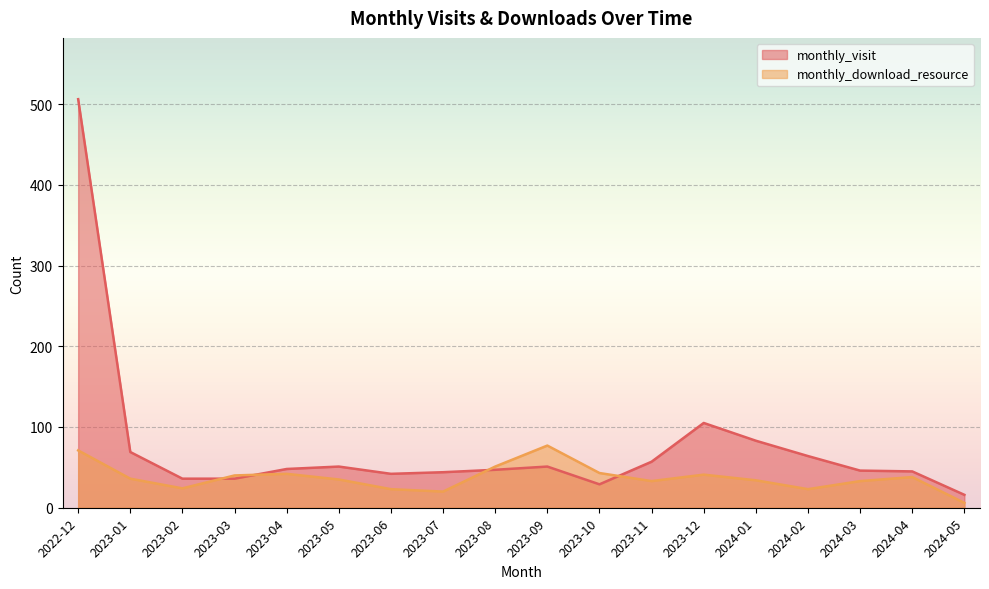

Where do monthly_visit and monthly_download_resource first cross each other?

2023-02 and 2023-03